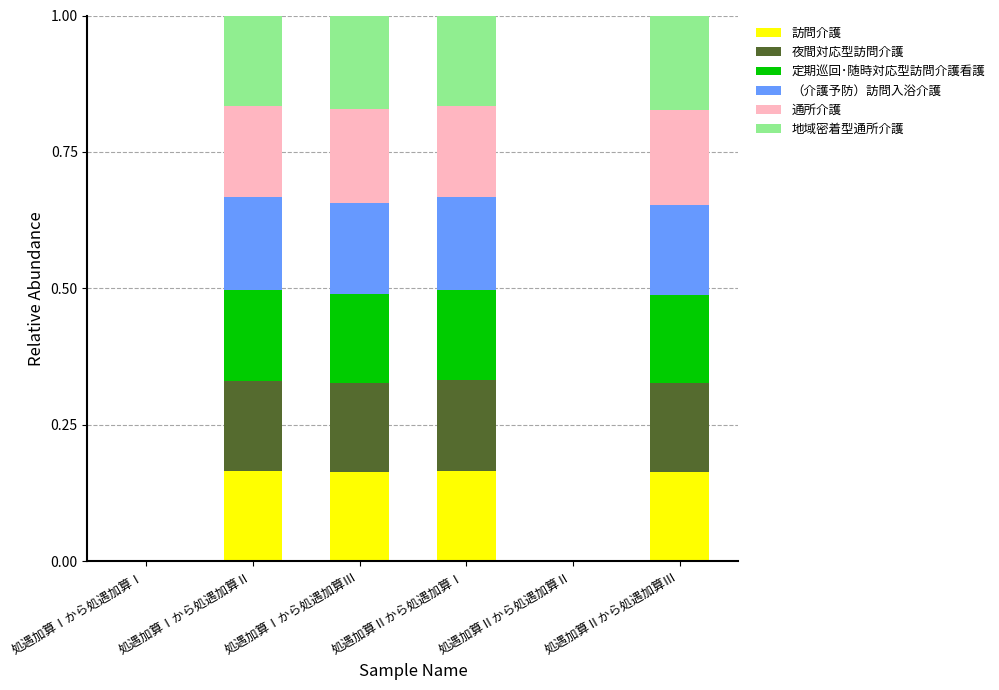

True or false: 訪問介護 has a value of 0.1 at 処遇加算Ⅰから処遇加算Ⅰ.

False